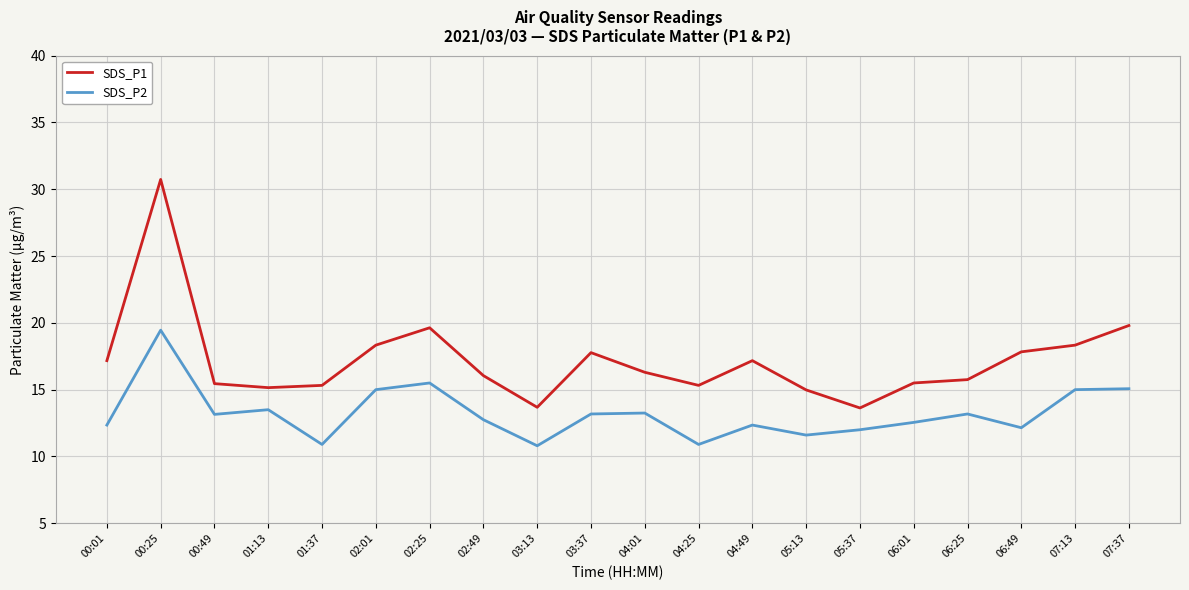

What position from the right is 04:25?

9